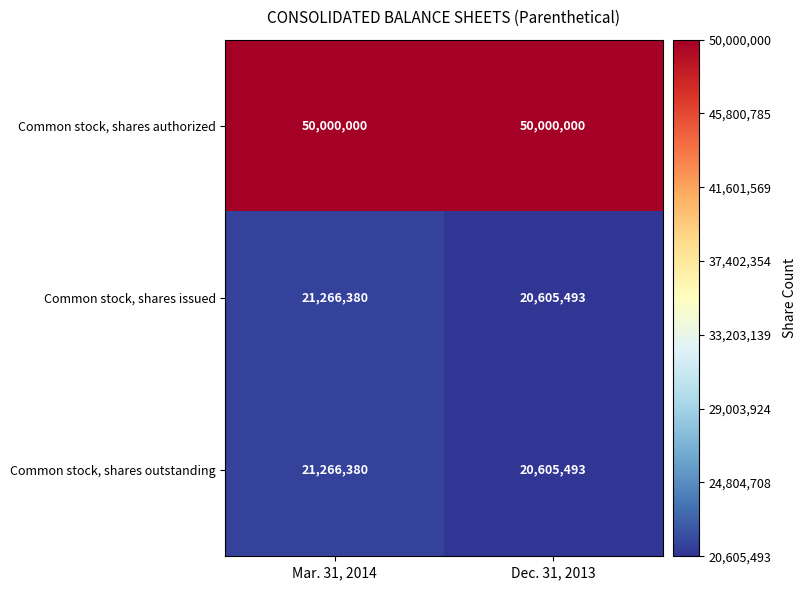

What is the difference between the highest and lowest values at Dec. 31, 2013?

29394507